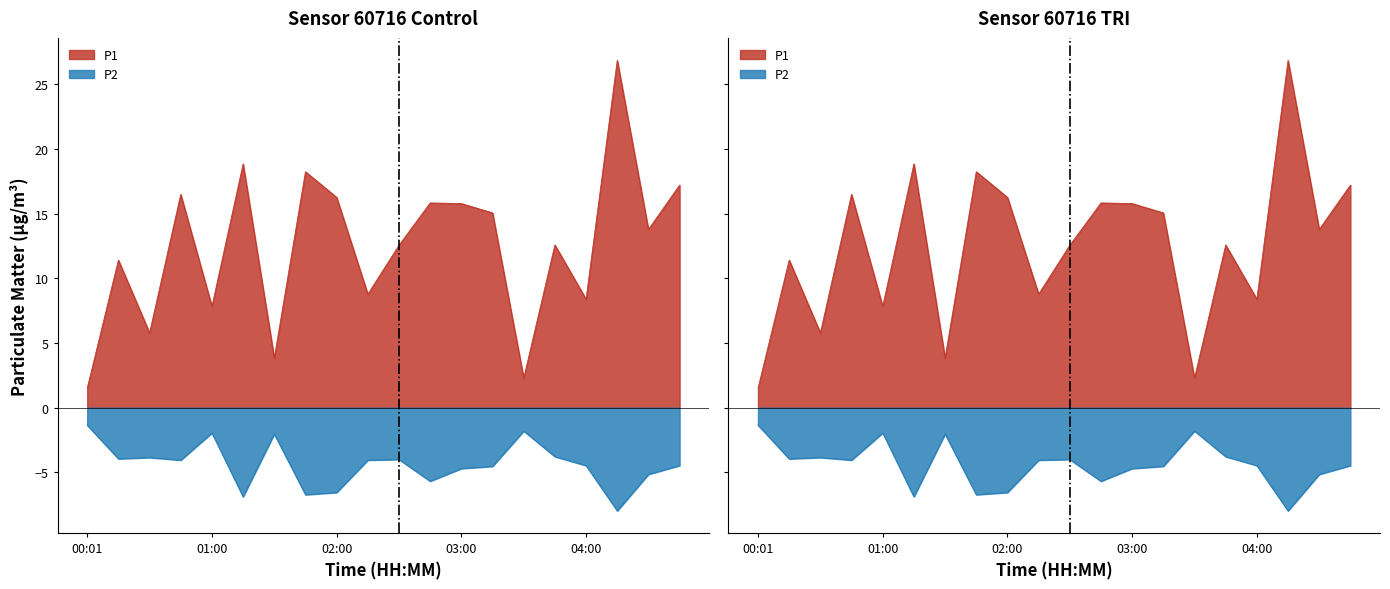

What is the label of the 5th point from the right?

03:45